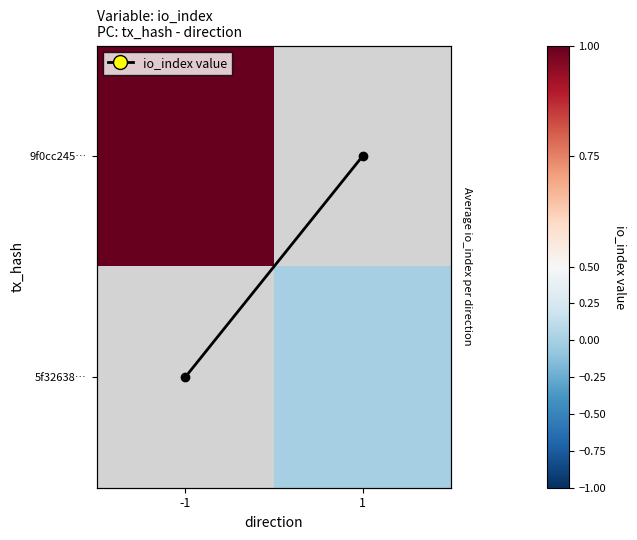

Which series changed the most between -1 and 1?

avg io_index